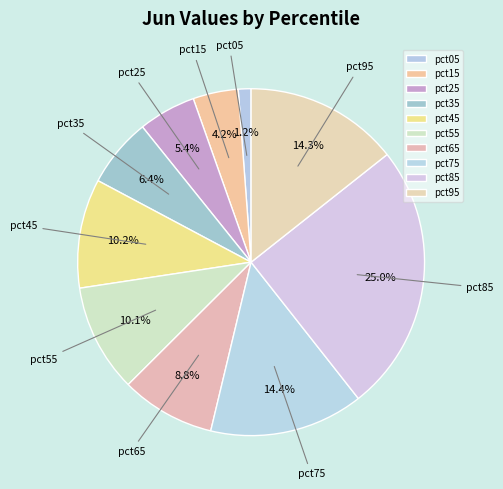

Is it true that pct35 is 6% of the pie?

True